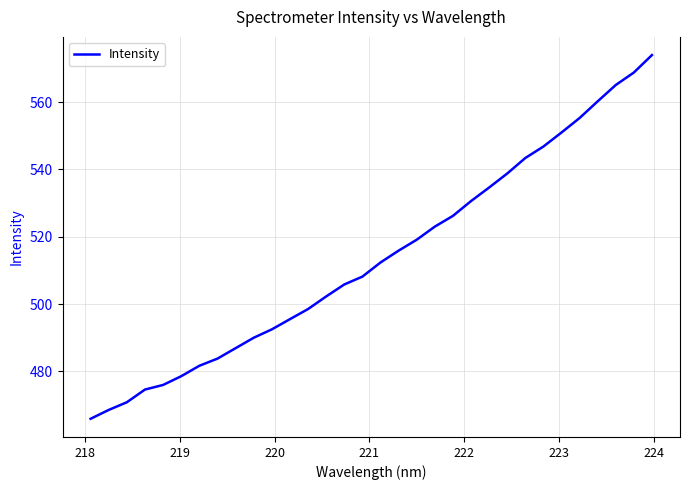

What is the difference between the maximum and minimum values?

108.1